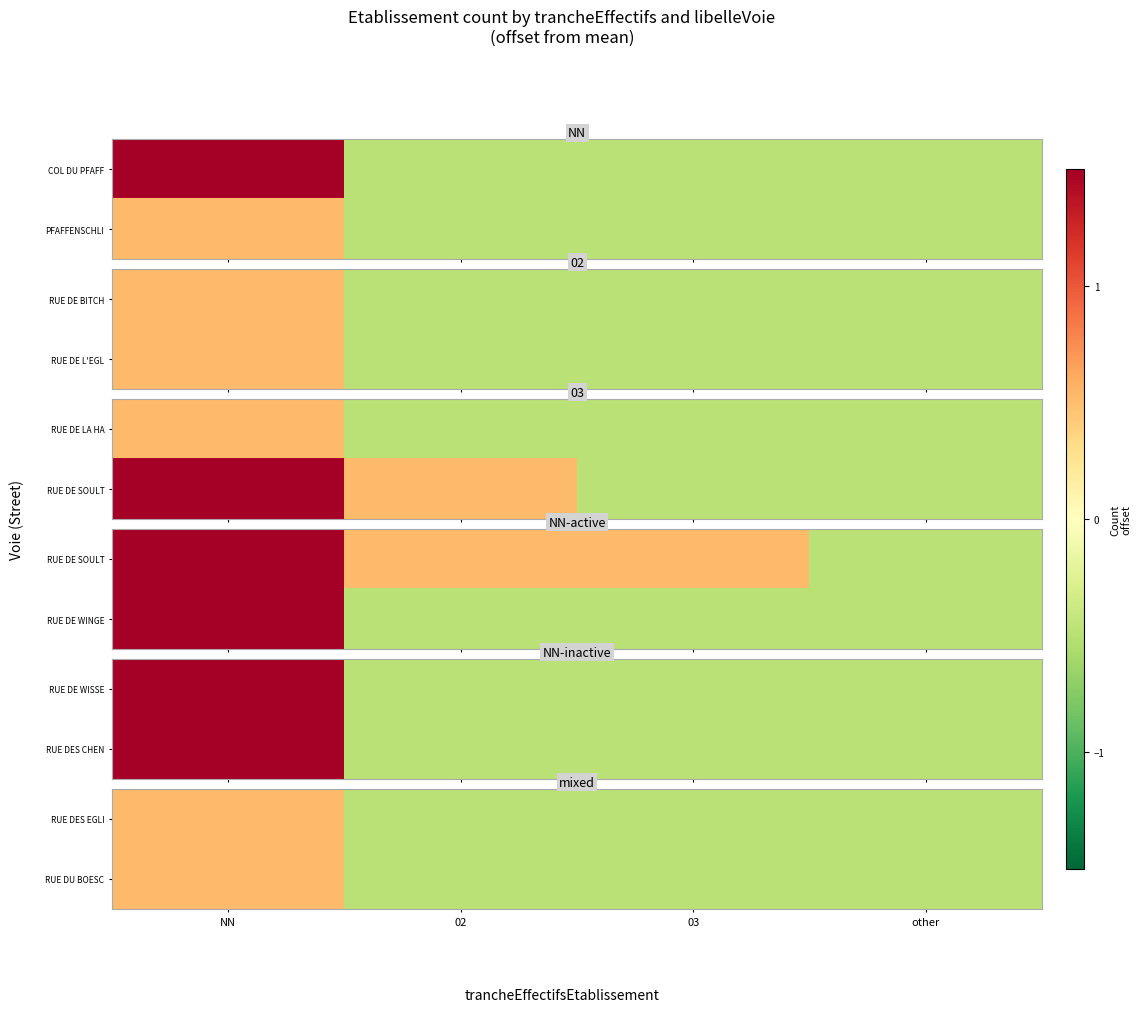

The RUE DES EGLI series shows 0.9 at NN. True or false?

False